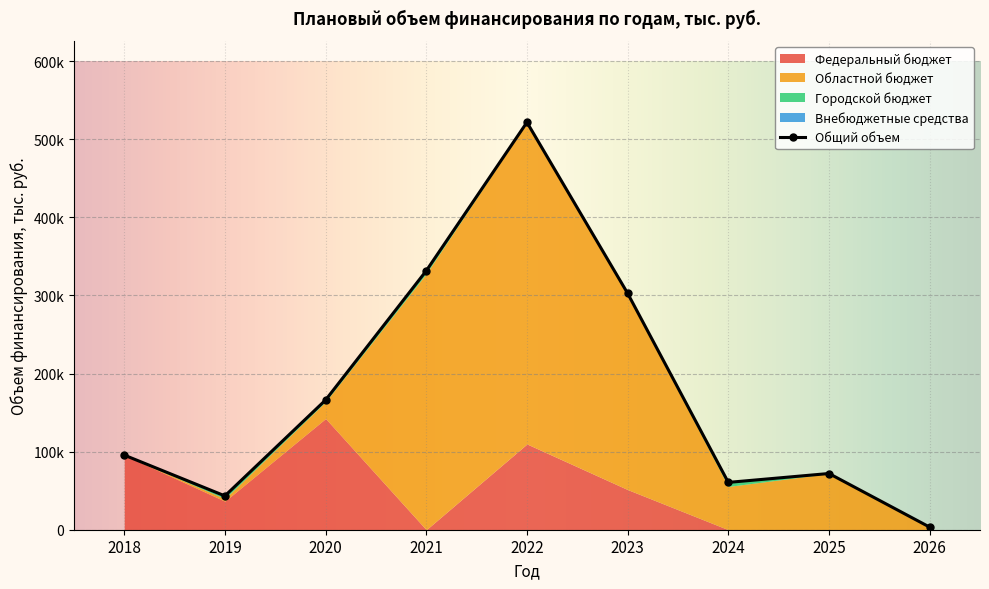

The value at 2019 is 23355.6. True or false?

False